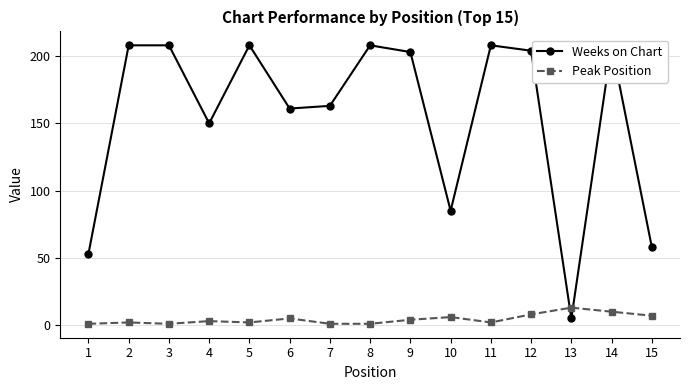

How many data points in Weeks on Chart are above 203?

7